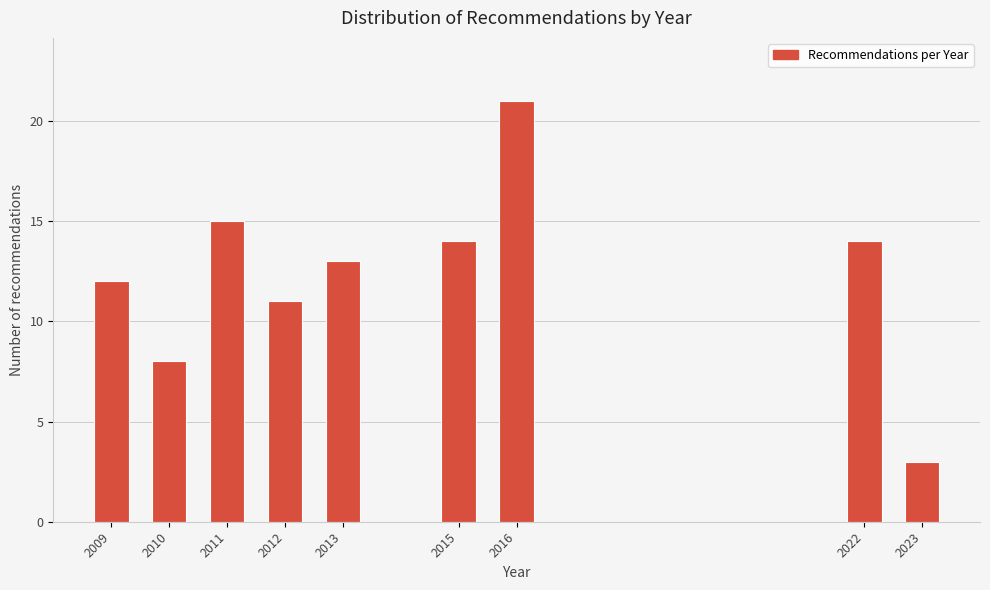

Reading left to right, extract all data points from this chart.

12	8	15	11	13	14	21	14	3